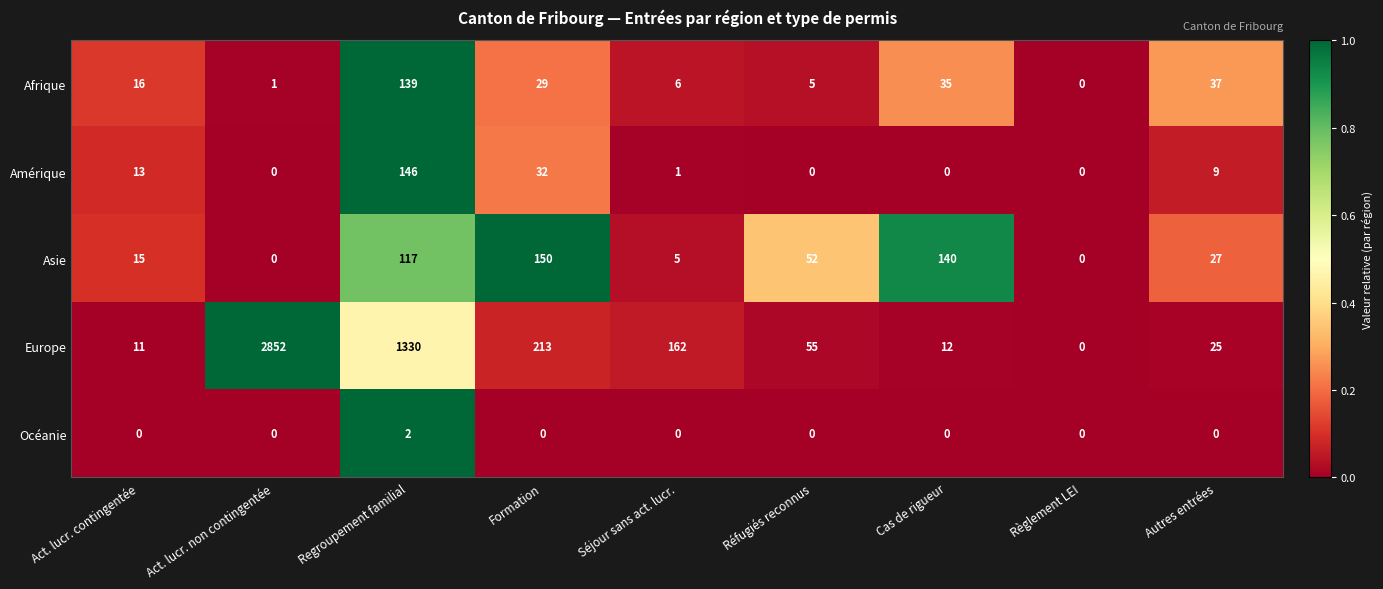

What is the difference between the highest and lowest values at Autres entrées?

37